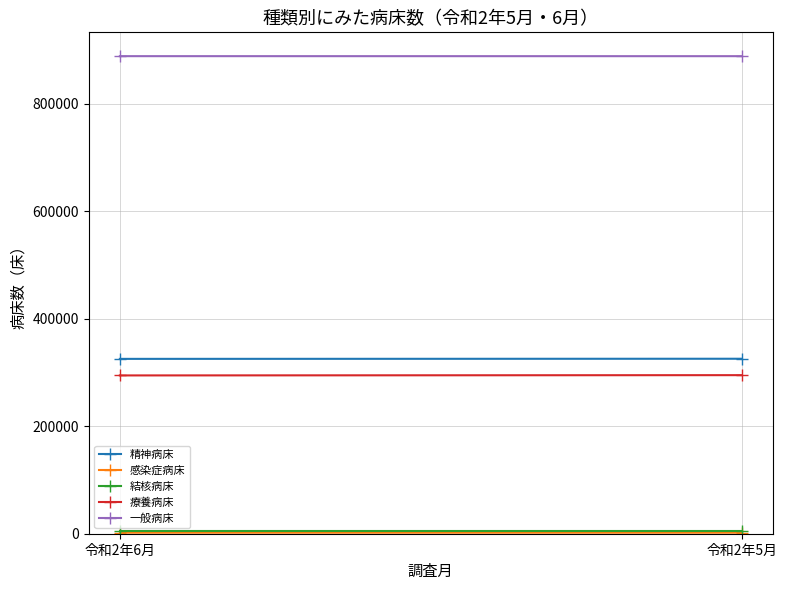

The value of 精神病床 at 令和2年5月 is 179911. True or false?

False